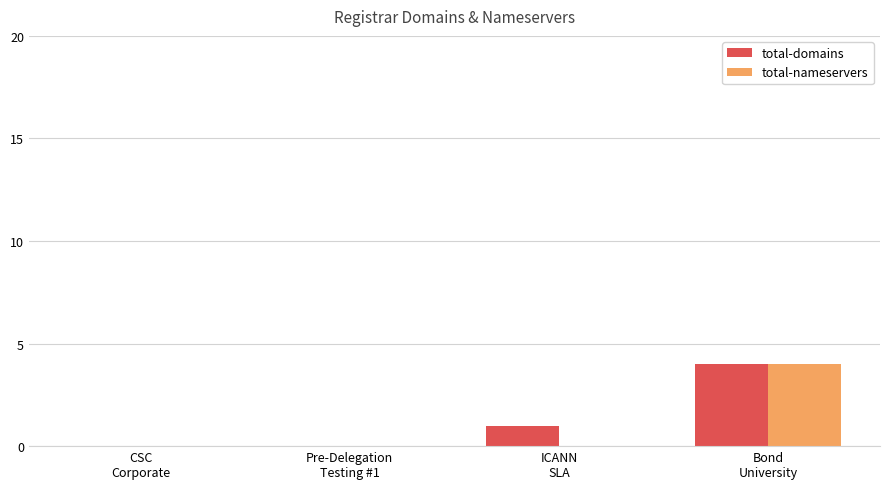

What is the maximum value shown in the chart?

4